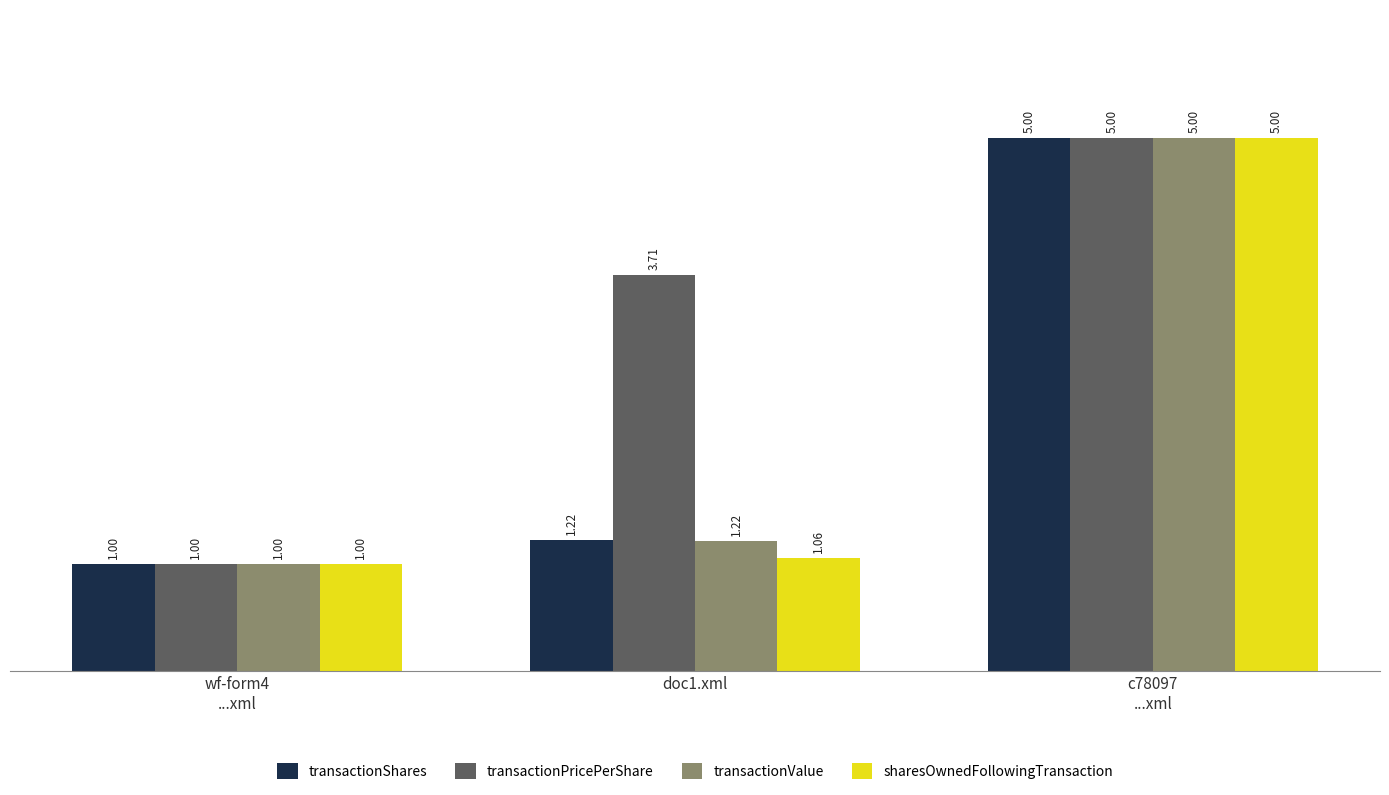

What is the label of the 2nd bar from the left?

doc1.xml